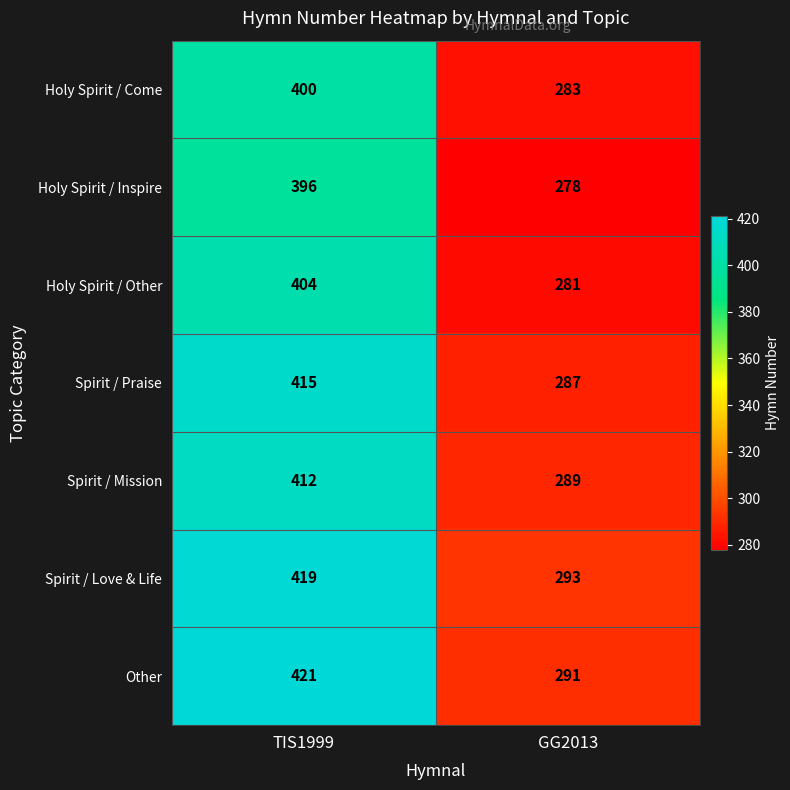

At GG2013, list the series in order from largest to smallest.

Spirit / Love & Life, Other, Spirit / Mission, Spirit / Praise, Holy Spirit / Come, Holy Spirit / Other, Holy Spirit / Inspire